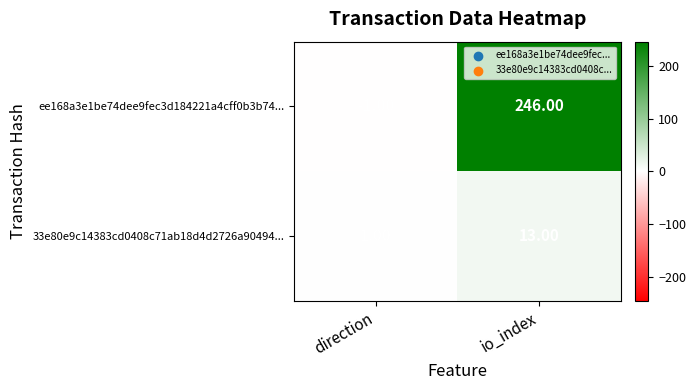

At which label does ee168a3e1be74dee9fec3d184221a4cff0b3b74... reach its minimum?

direction